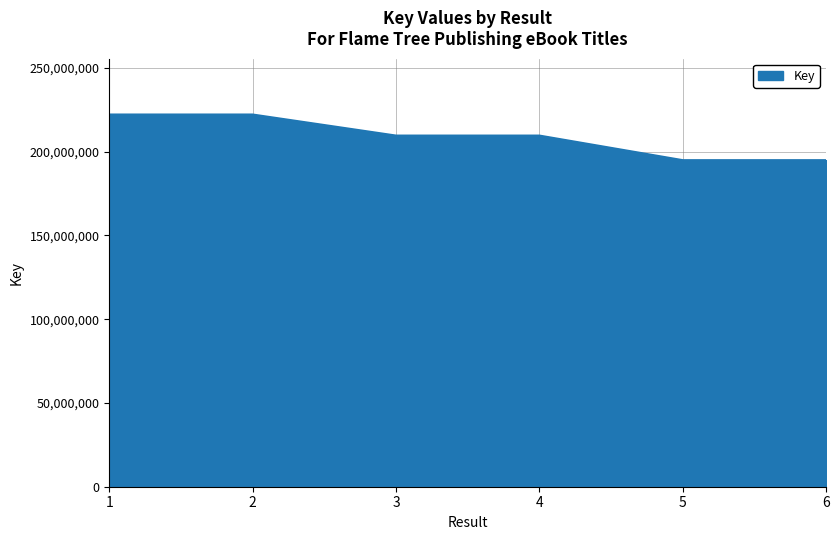

Approximately how many times larger is the value at 1 compared to 2?

1.0